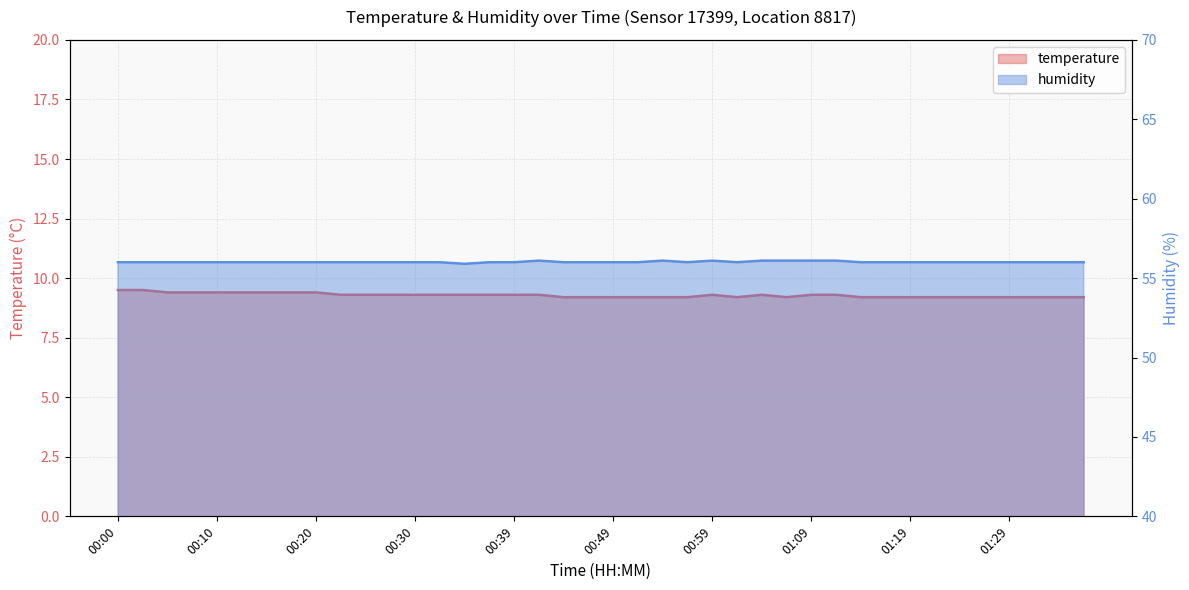

In humidity, how many points are lower than both neighbors (excluding endpoints)?

3